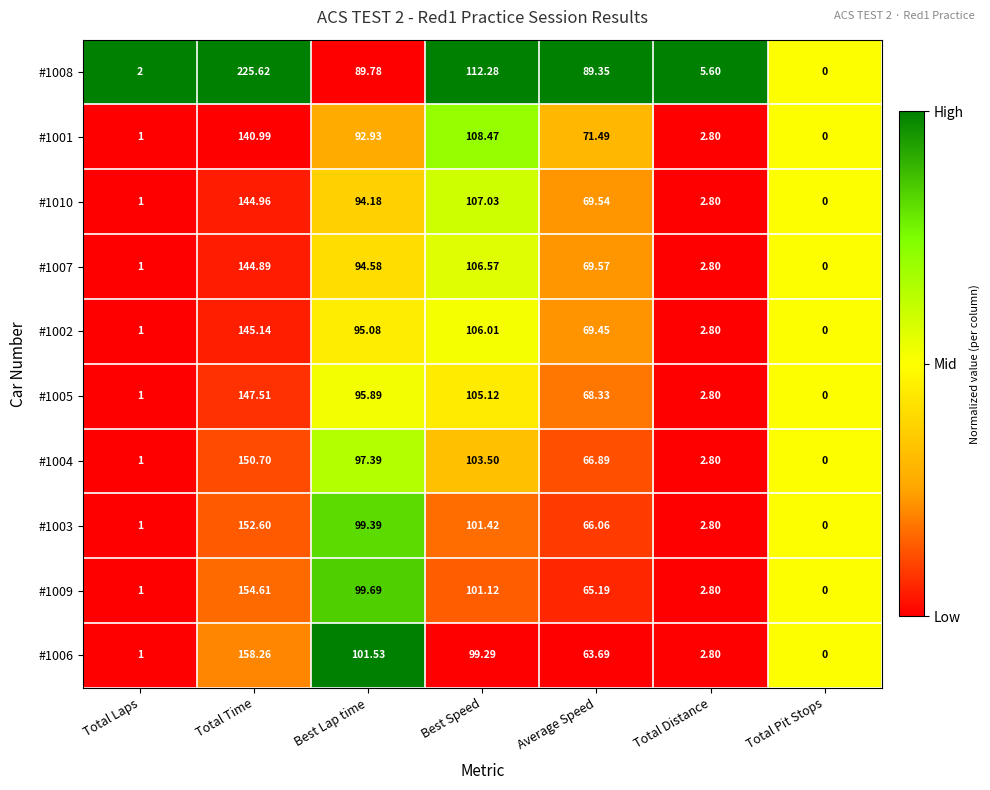

Is the value of #1003 at Total Time greater than the value of #1002 at Total Laps?

Yes